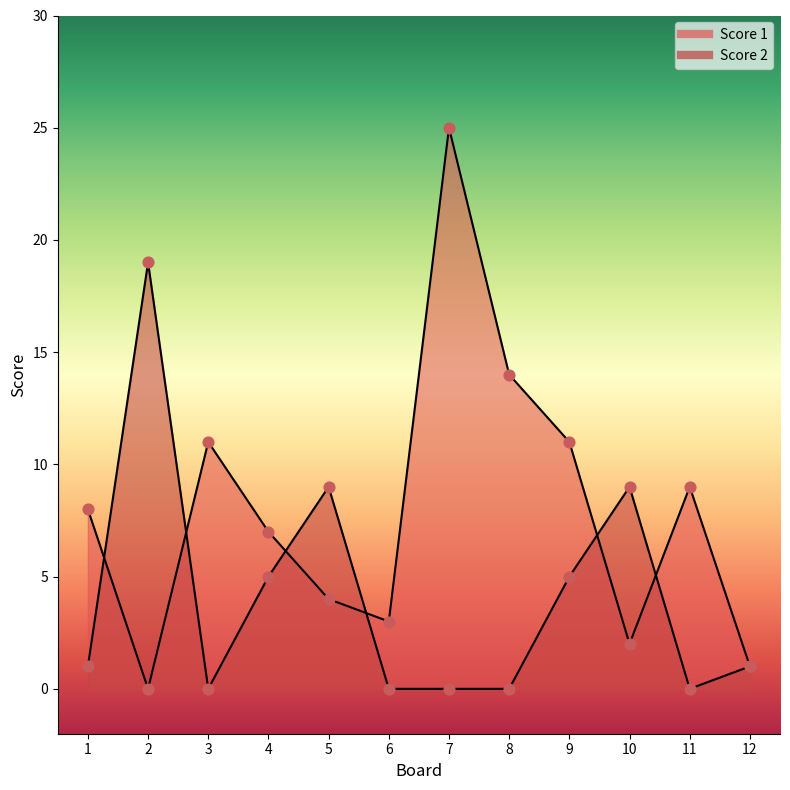

Is the value of Score 1 at 4 greater than the value of Score 2 at 5?

No